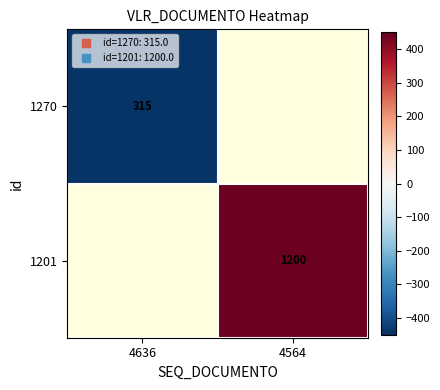

Which has a higher value, 4636 or 4564?

4564